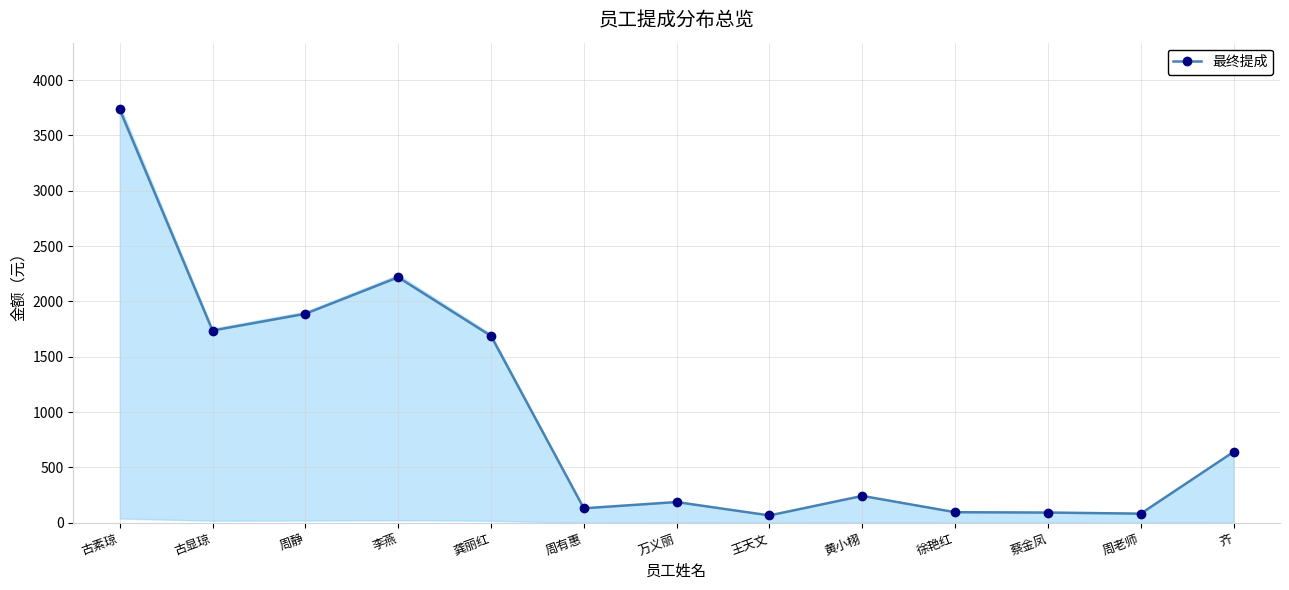

What position from the right is 万义丽?

7